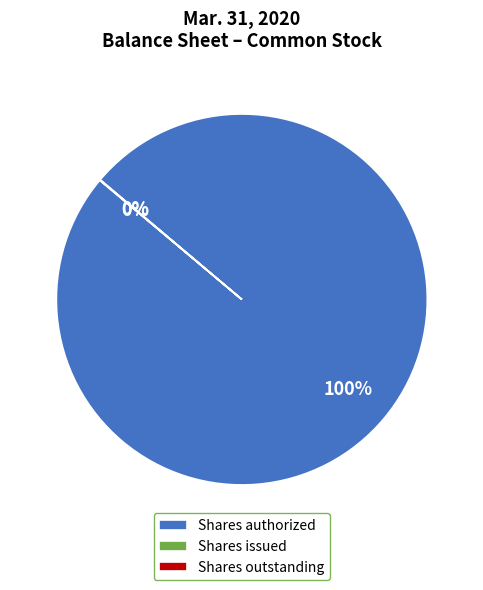

To the nearest percent, what is the average slice percentage?

33%